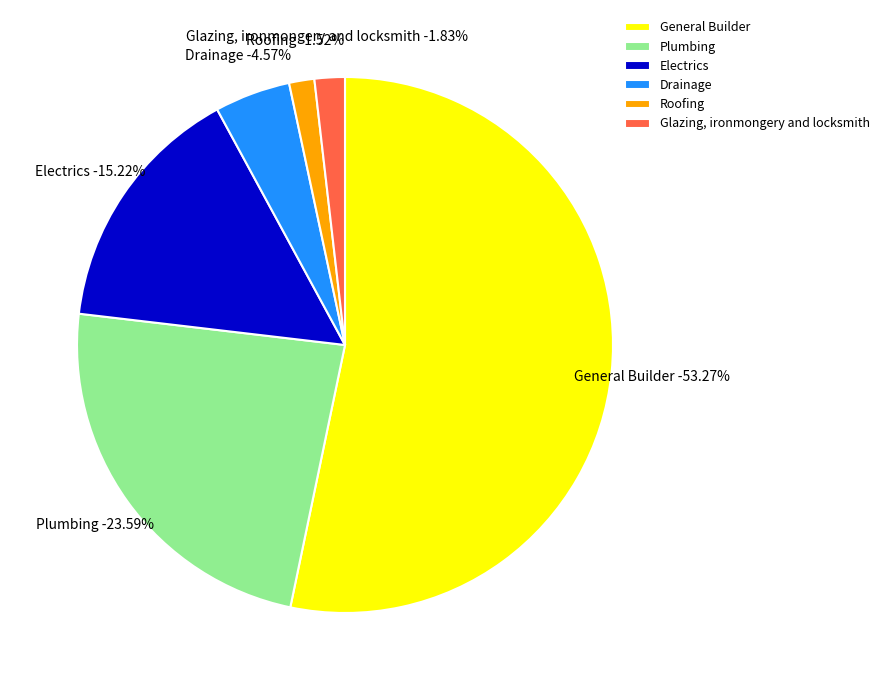

What percentage is the Roofing slice, to the nearest percent?

2%